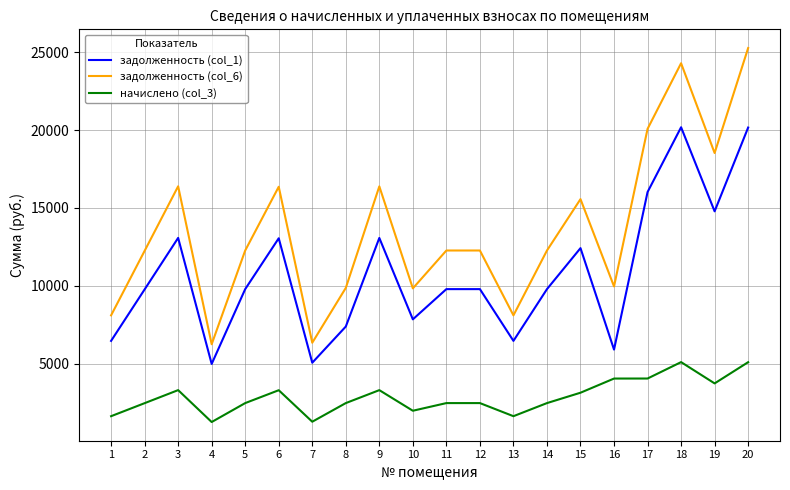

Where does the начислено (col_3) series first go above 2478?

3